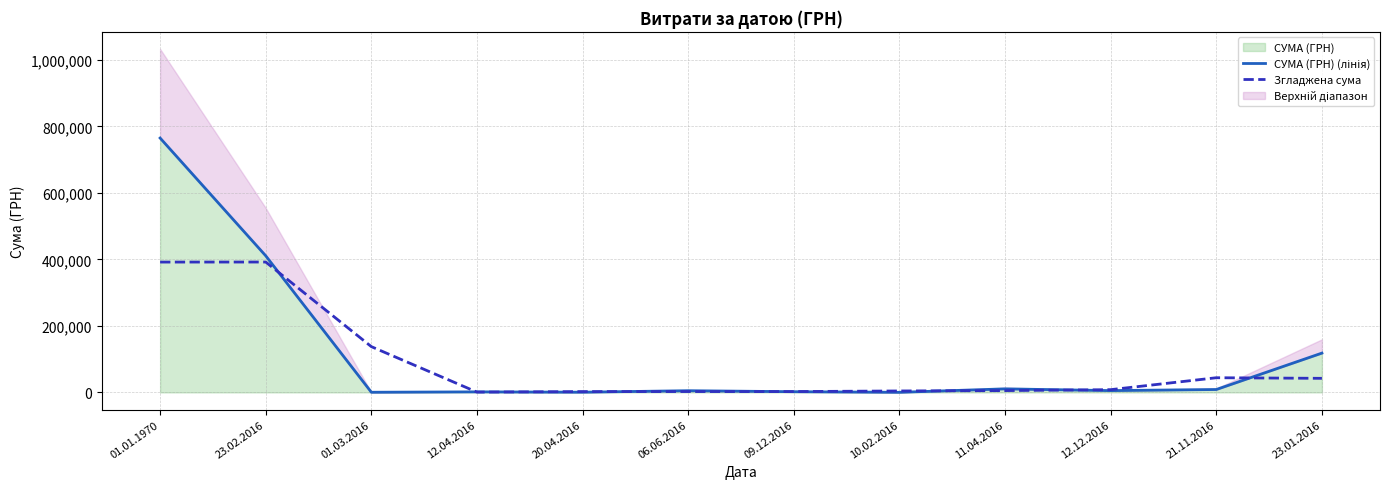

What is the sum of all СУМА (ГРН) (лінія) values?

1327861.7